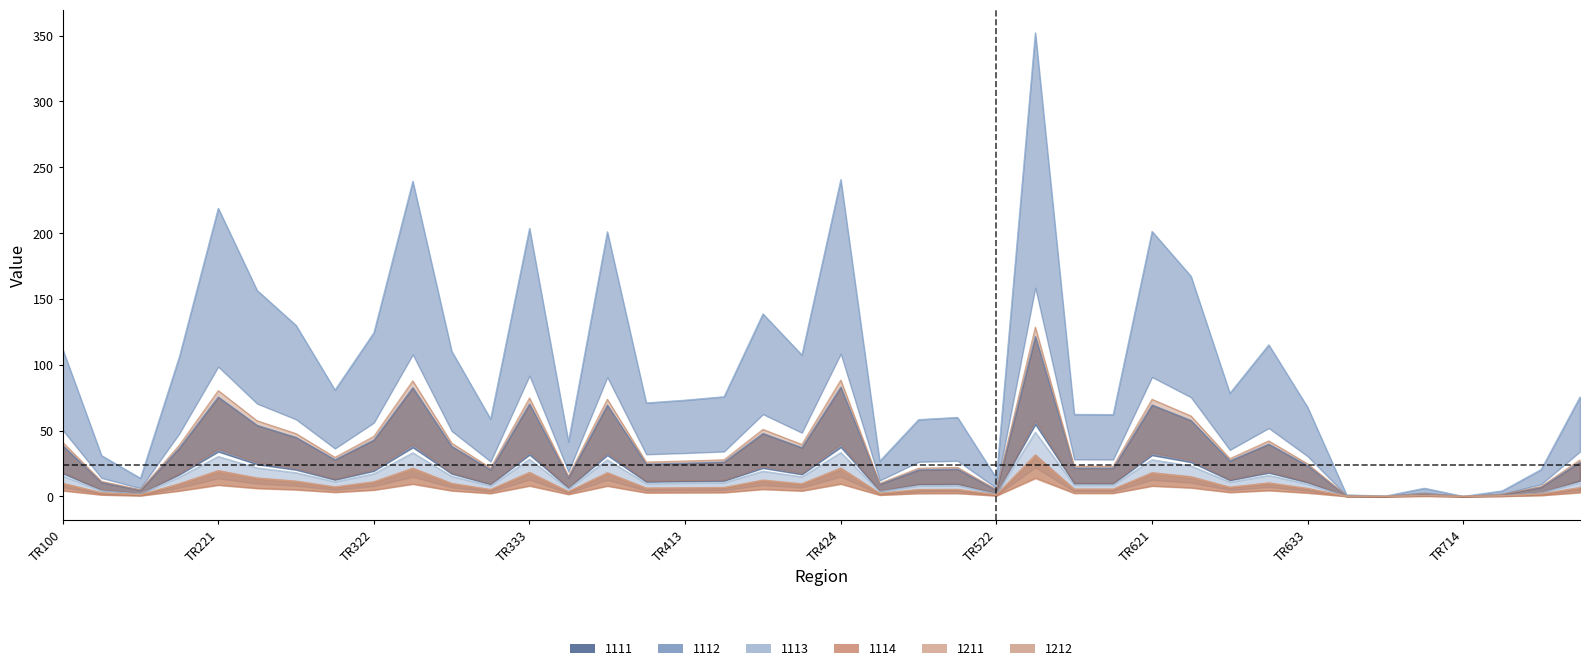

What is the difference between the 1113 values at TR631 and TR633?

1.5